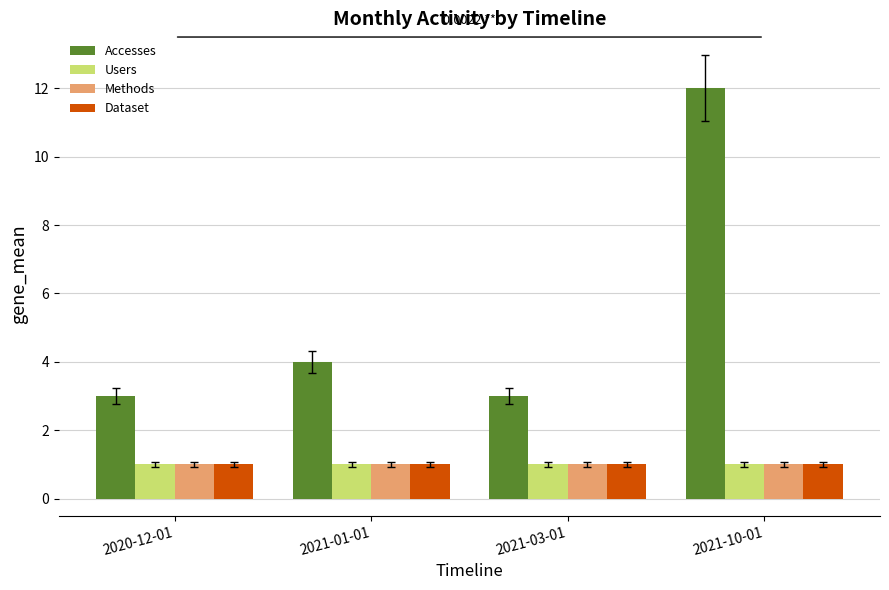

What is the lowest value of the Methods series?

1